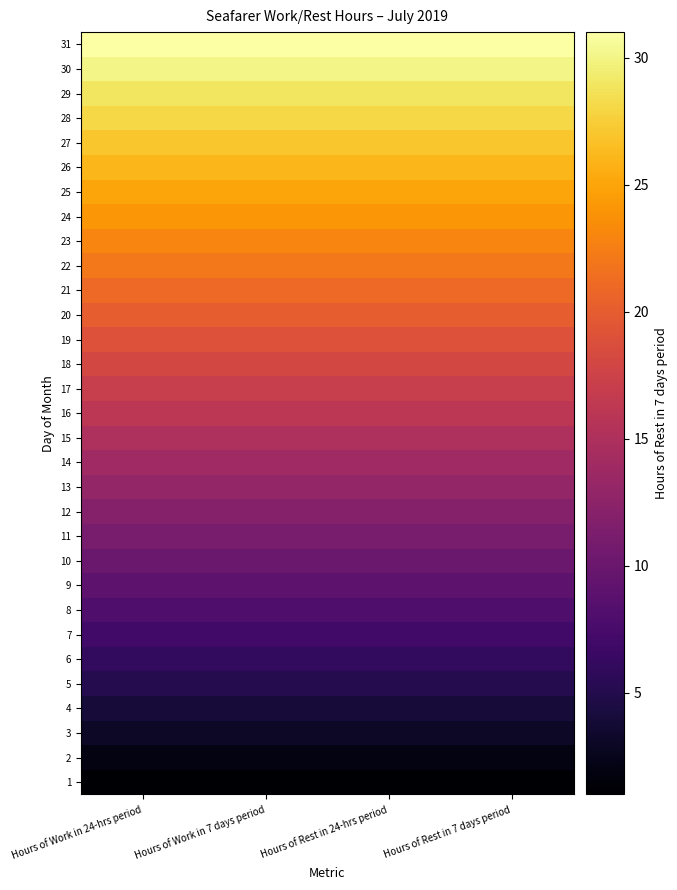

Rank the series by their maximum value, from highest to lowest.

31, 30, 29, 28, 27, 26, 25, 24, 23, 22, 21, 20, 19, 18, 17, 16, 15, 14, 13, 12, 11, 10, 9, 8, 7, 6, 5, 4, 3, 2, 1